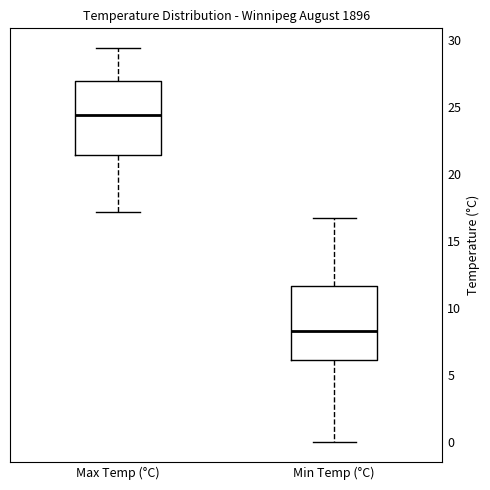

Reading left to right, read every box against the y-axis: the position of its median line, the range the box covers, and the ends of its whiskers. The values are not printed on the chart, so give them approximately, as read against the axis.

Max Temp (°C): median 24.5, box 21.5 to 27.0, whiskers 17.0 to 29.5
Min Temp (°C): median 8.5, box 6.0 to 11.5, whiskers 0.0 to 16.5